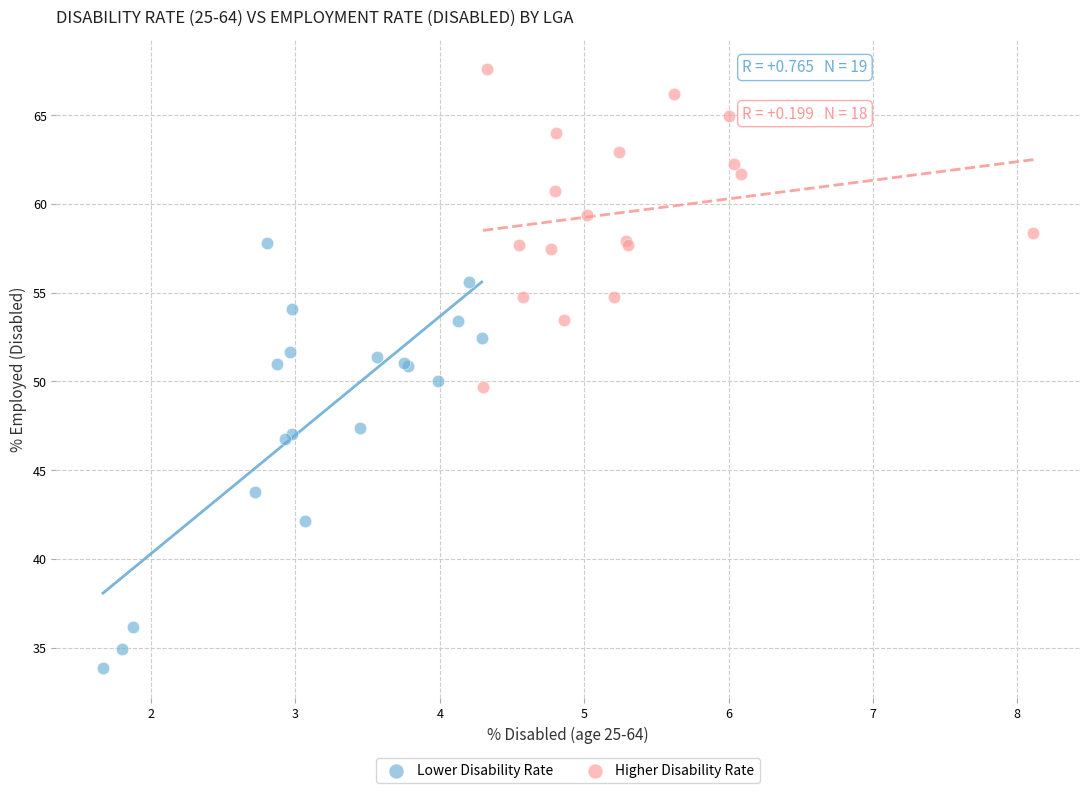

Which series contains the highest Y value?

Higher Disability Rate